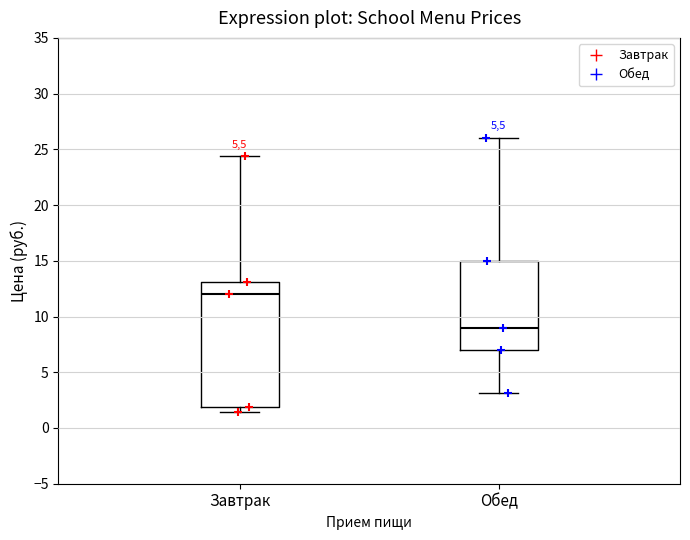

Reading left to right, transcribe this box plot: for each box, give where its median line is, the range the box spans, and where its two whiskers end, as read against the y-axis. The values are not printed on the chart, so give them approximately, as read against the axis.

Завтрак: median 12.0, box 2.0 to 13.0, whiskers 1.5 to 24.5
Обед: median 9.0, box 7.0 to 15.0, whiskers 3.0 to 26.0